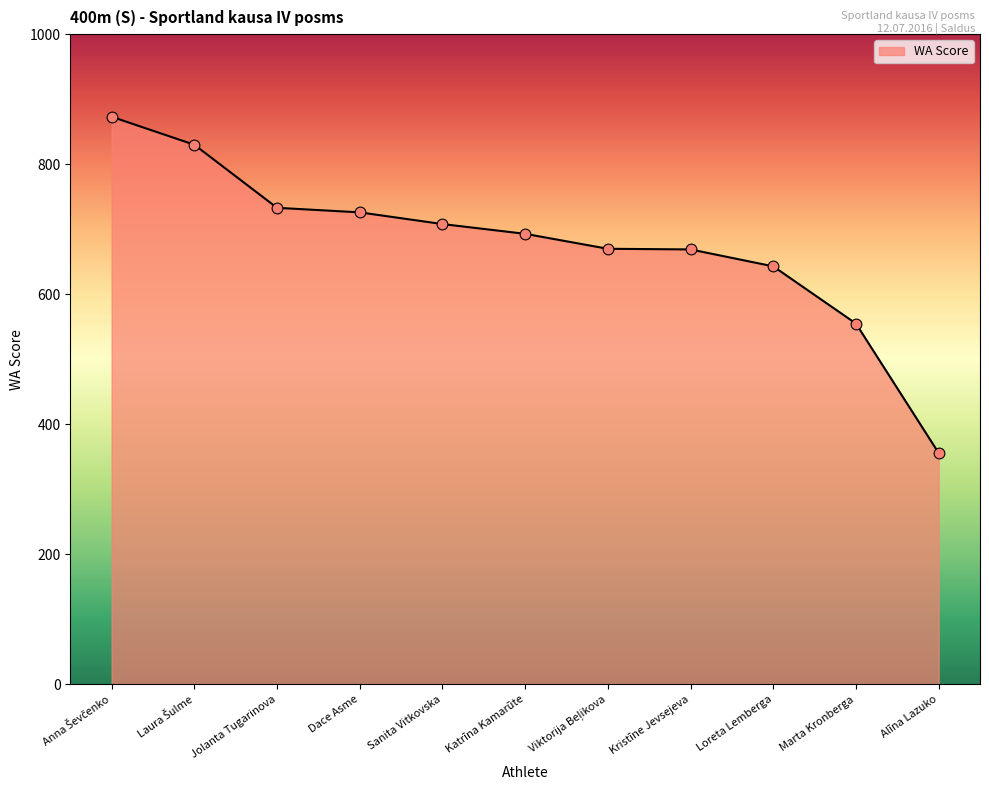

Approximately how many times larger is the value at Katrīna Kamarūte compared to Alīna Lazuko?

1.9